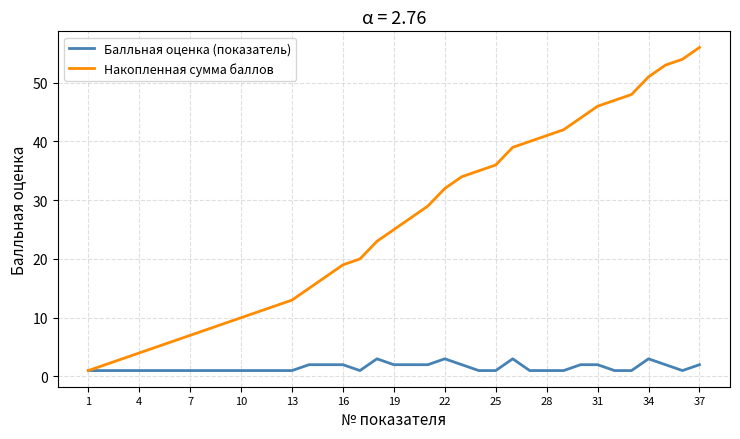

What is the smallest value displayed?

1